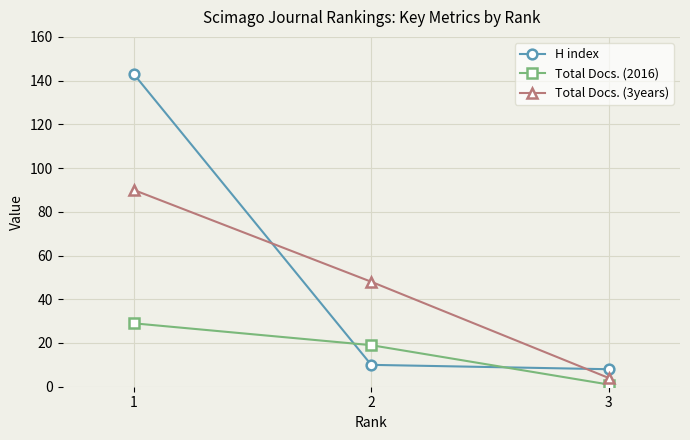

Rank the series by their average value, from highest to lowest.

H index, Total Docs. (3years), Total Docs. (2016)